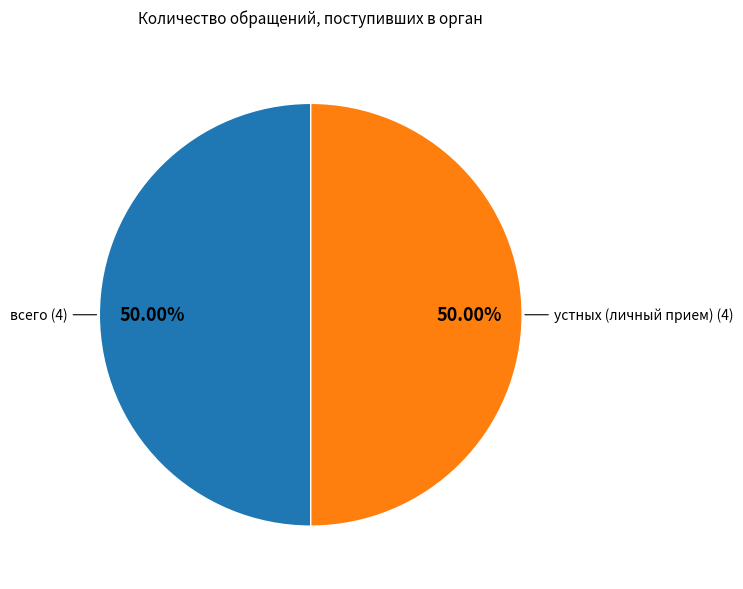

To the nearest percent, what is the difference between the largest and smallest slice percentages?

0%